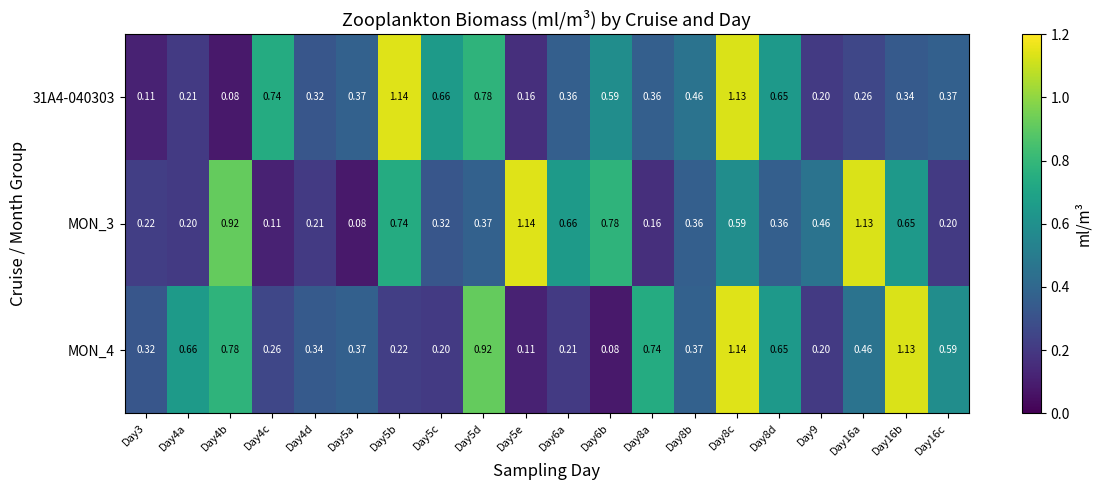

Is the value of 31A4-040303 at Day4b greater than the value of MON_4 at Day16b?

No